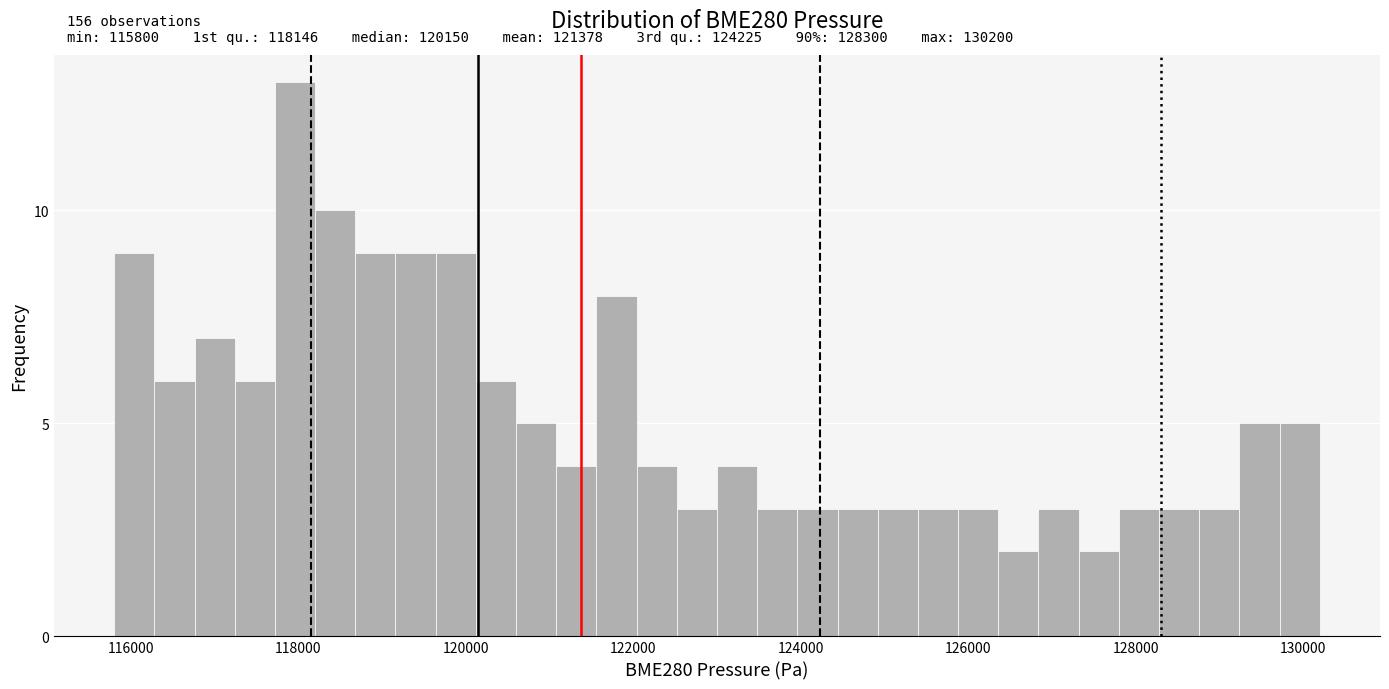

Read against the x-axis, roughly where is the centre of the tallest bar?

118000